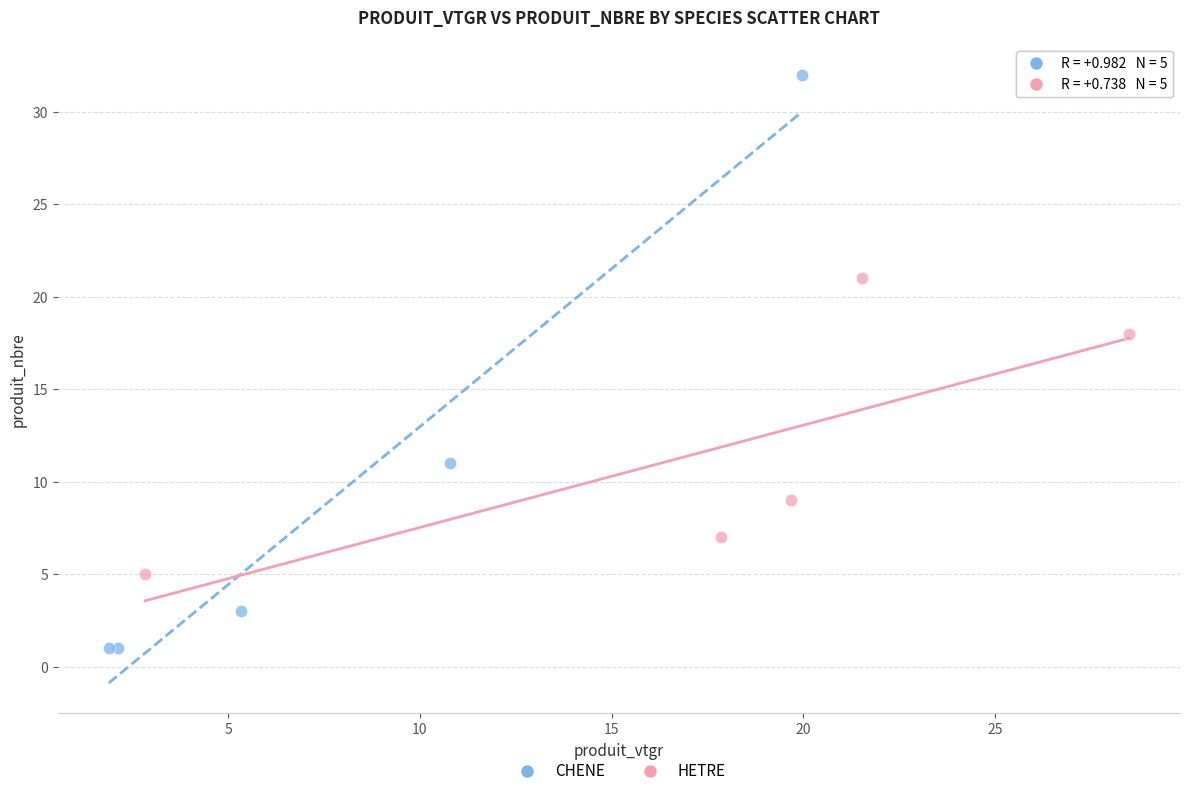

Which series has the widest spread of Y values?

CHENE